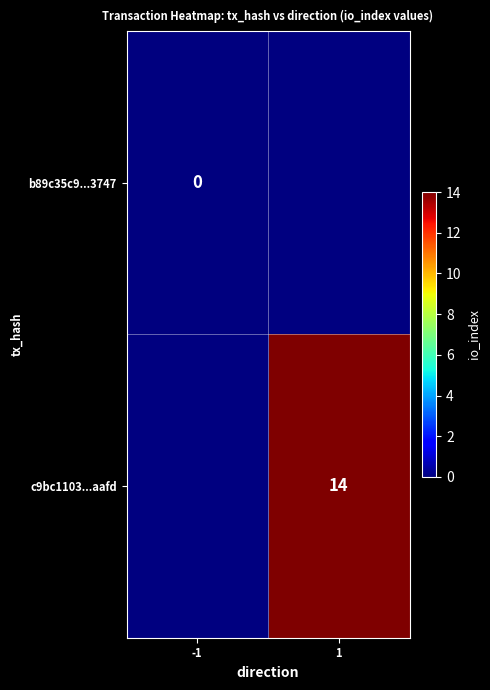

Is it true that c9bc1103...aafd equals 14 at 1?

True